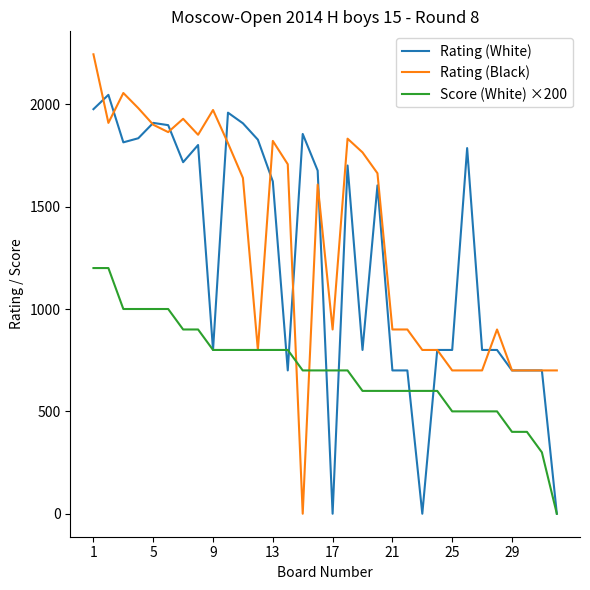

True or false: Rating (Black) has more than 1 points higher than both neighbors.

True